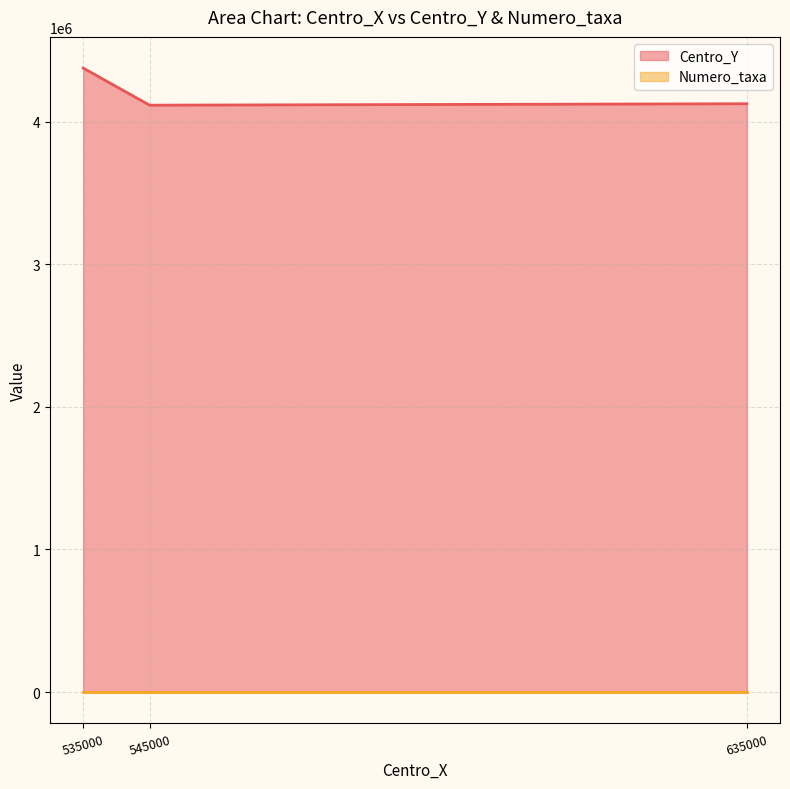

Rank the categories by value from lowest to highest.

545000, 635000, 535000